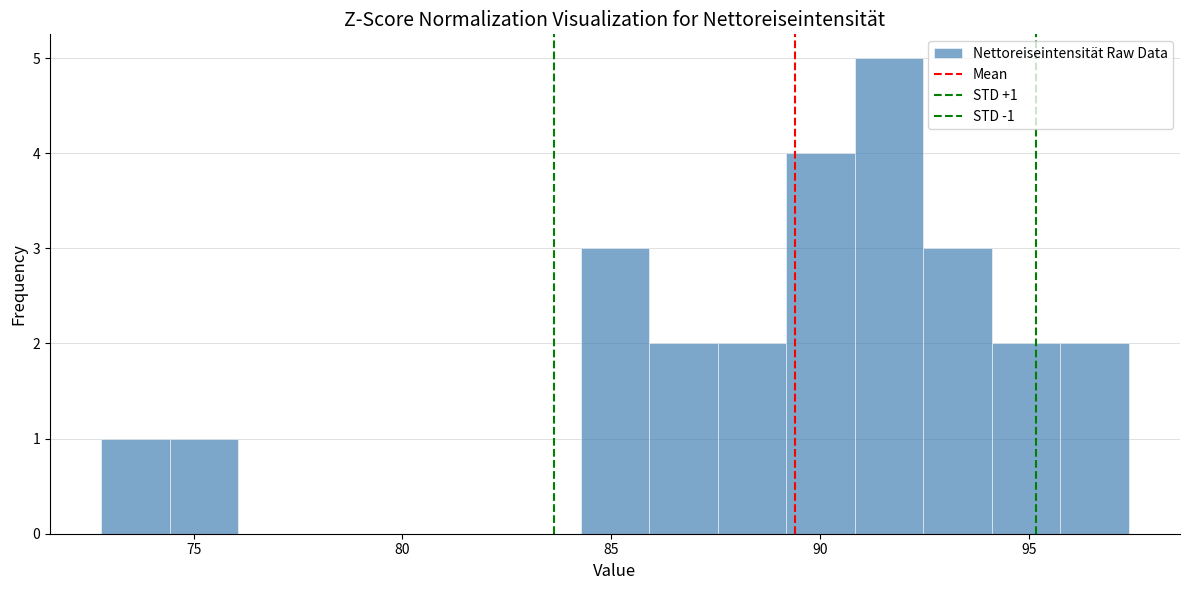

Read against the x-axis, roughly where is the centre of the tallest bar?

91.5